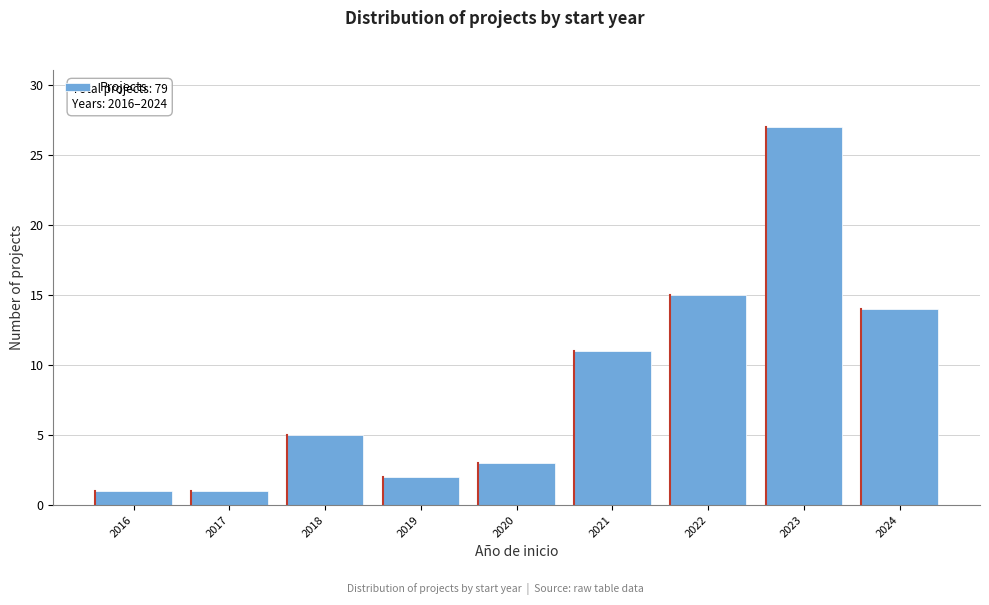

Reading left to right, list all the values displayed in this chart.

2016=1	2017=1	2018=5	2019=2	2020=3	2021=11	2022=15	2023=27	2024=14